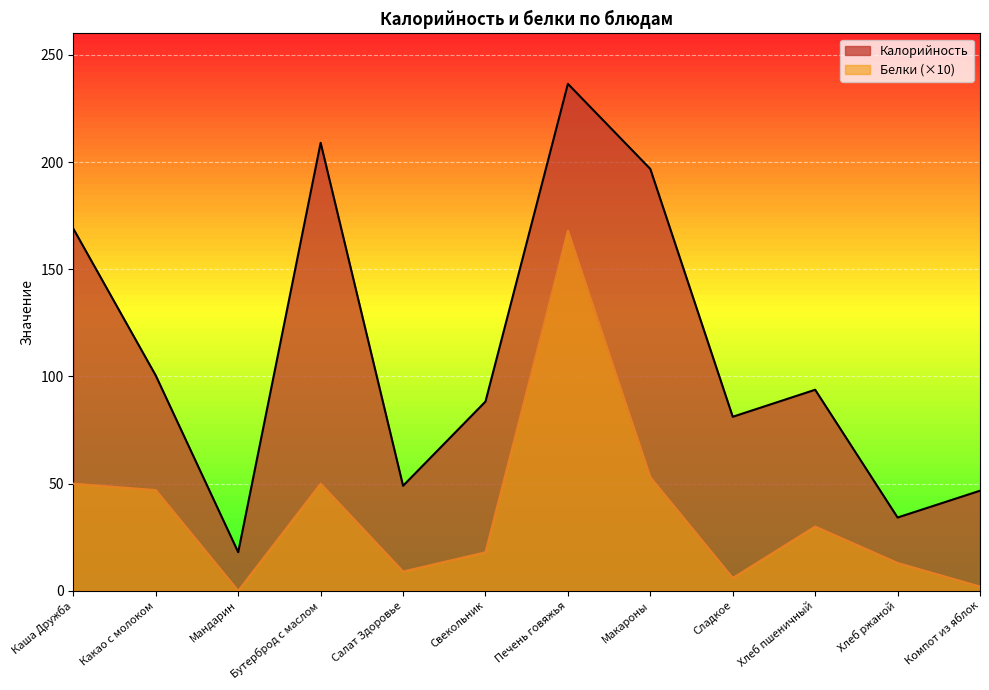

True or false: Белки and Калорийность cross at least once.

False